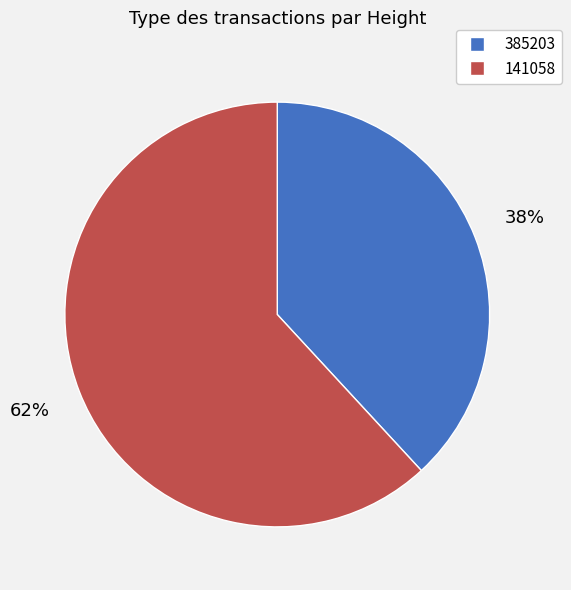

What percentage is the 141058 slice, to the nearest percent?

62%